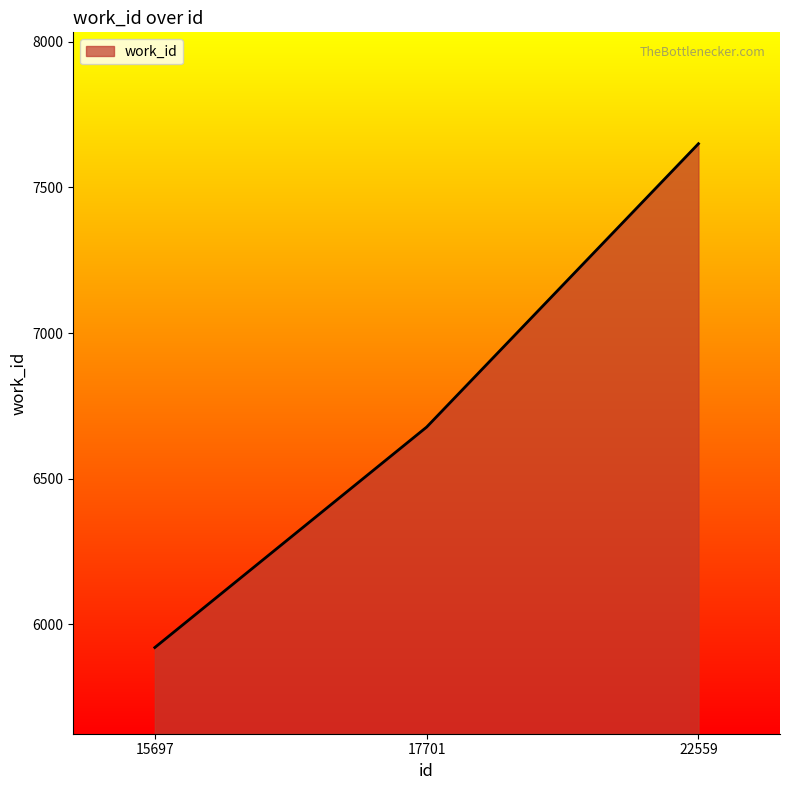

List the labels in order of value, largest first.

22559, 17701, 15697